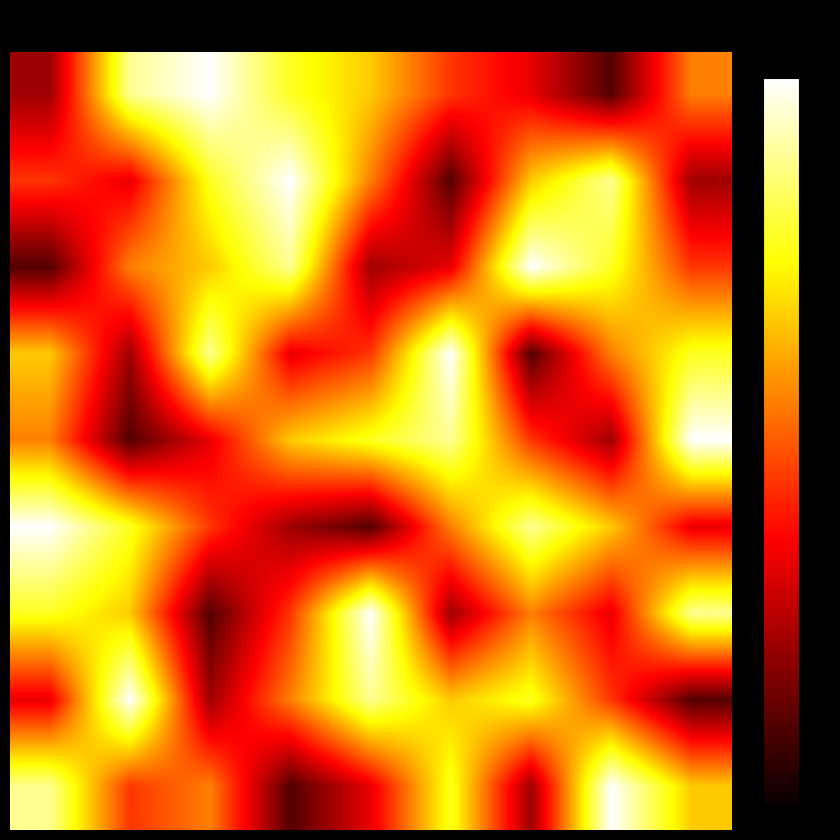

How many categories are shown in the chart?

9